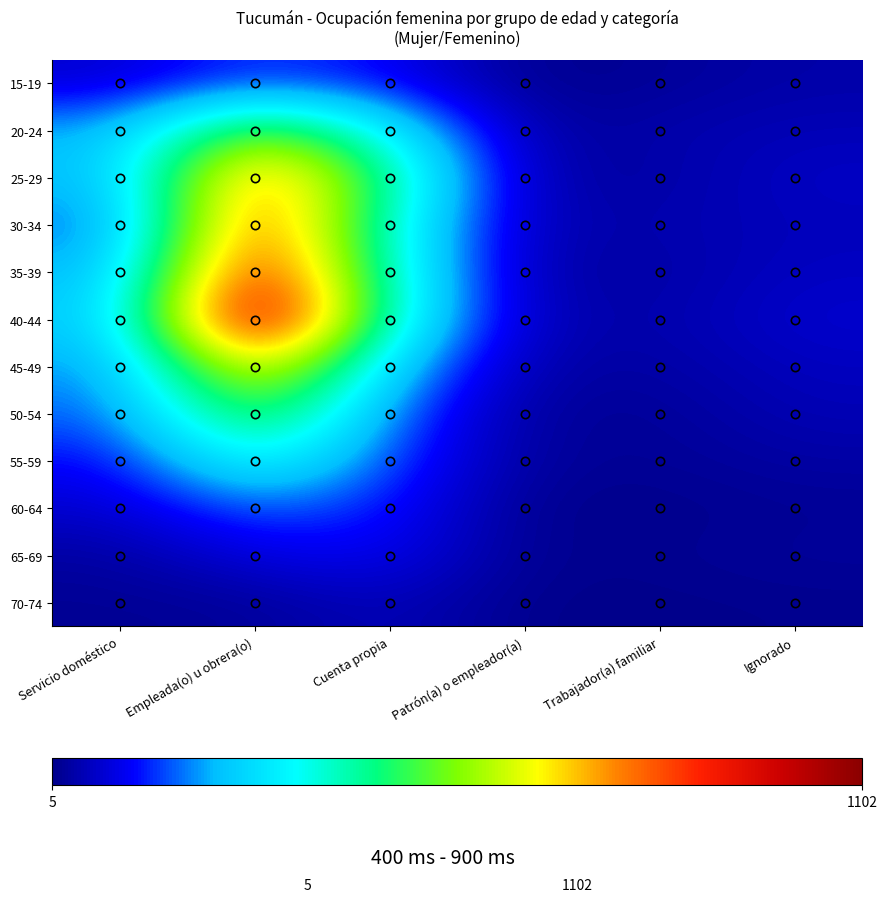

At how many categories does at least one series exceed 888?

1